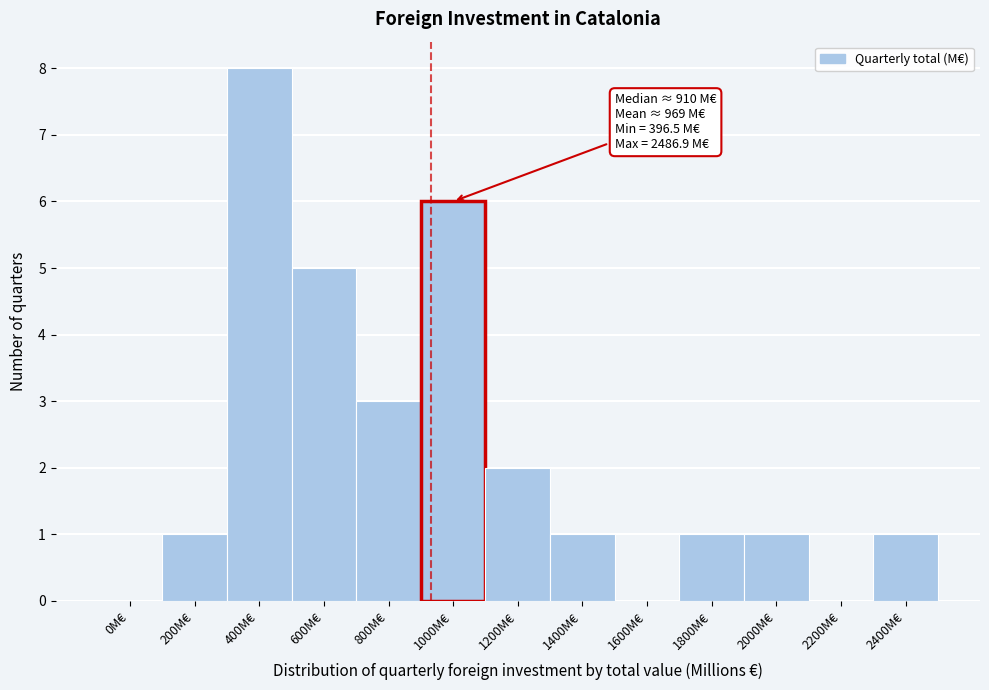

Reading left to right, transcribe all the data shown in this chart.

0M€=0	200M€=1	400M€=8	600M€=5	800M€=3	1000M€=6	1200M€=2	1400M€=1	1600M€=0	1800M€=1	2000M€=1	2200M€=0	2400M€=1